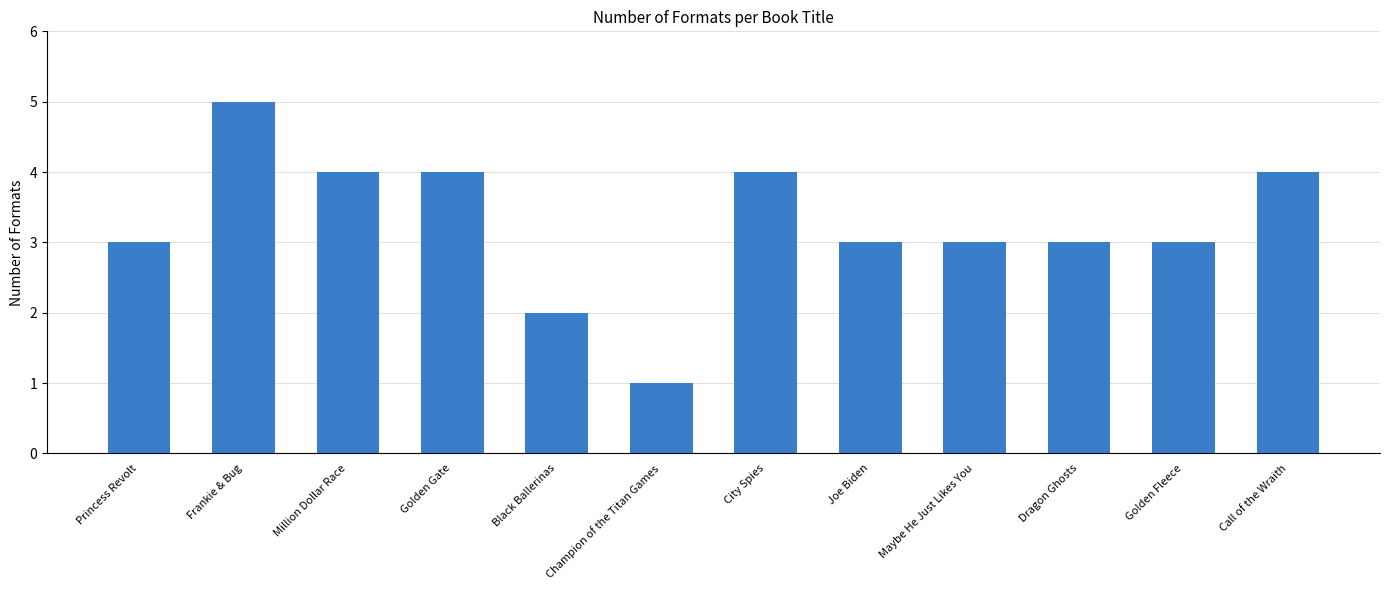

What is the difference between the maximum and minimum values?

4